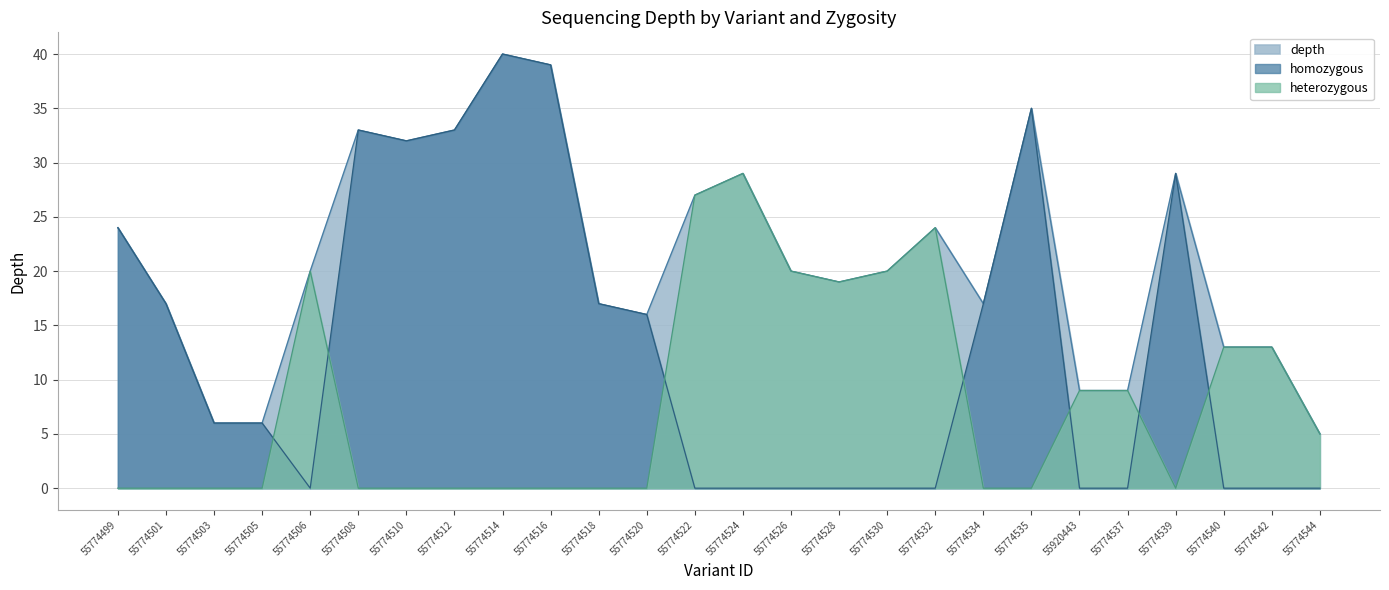

How many positive values does the homozygous series have?

14